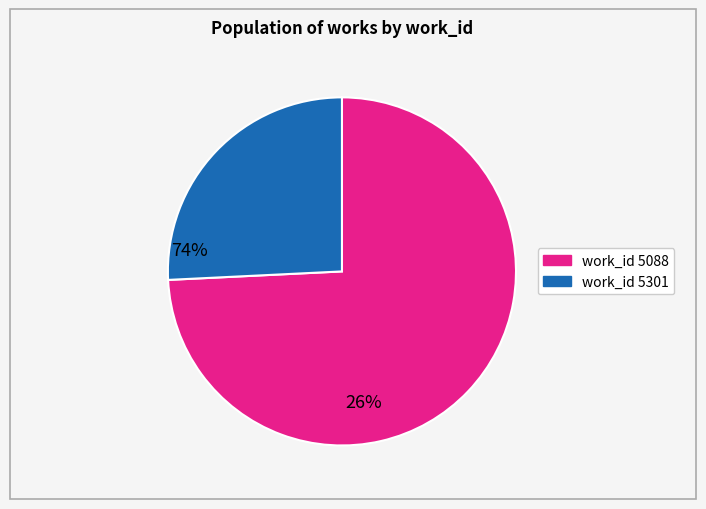

Is there any slice that represents more than half of the pie?

Yes